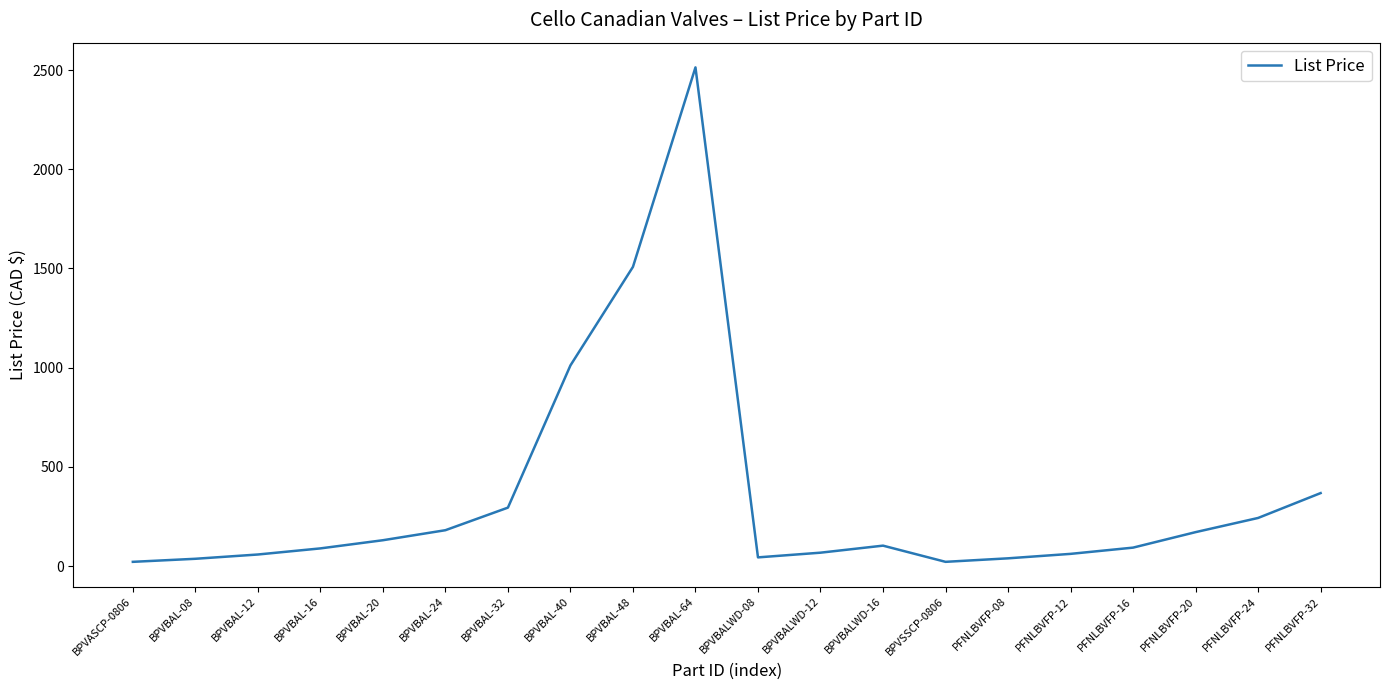

Where is the data nearest to the value 1267?

BPVBAL-48